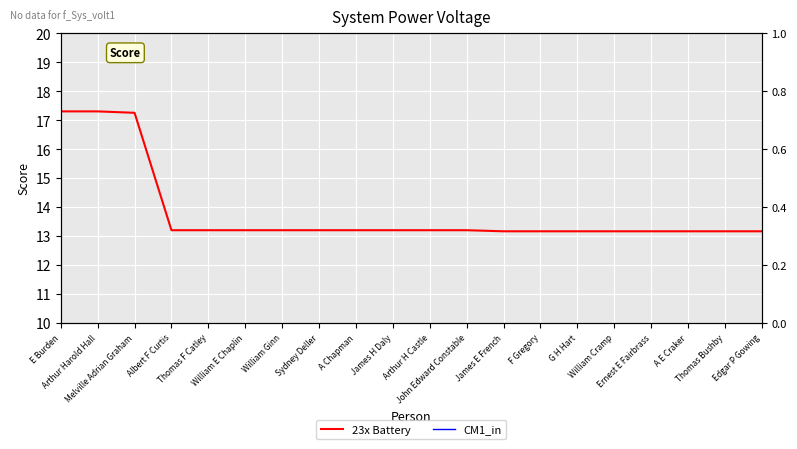

True or false: CM1_in has more than 1 points higher than both neighbors.

False